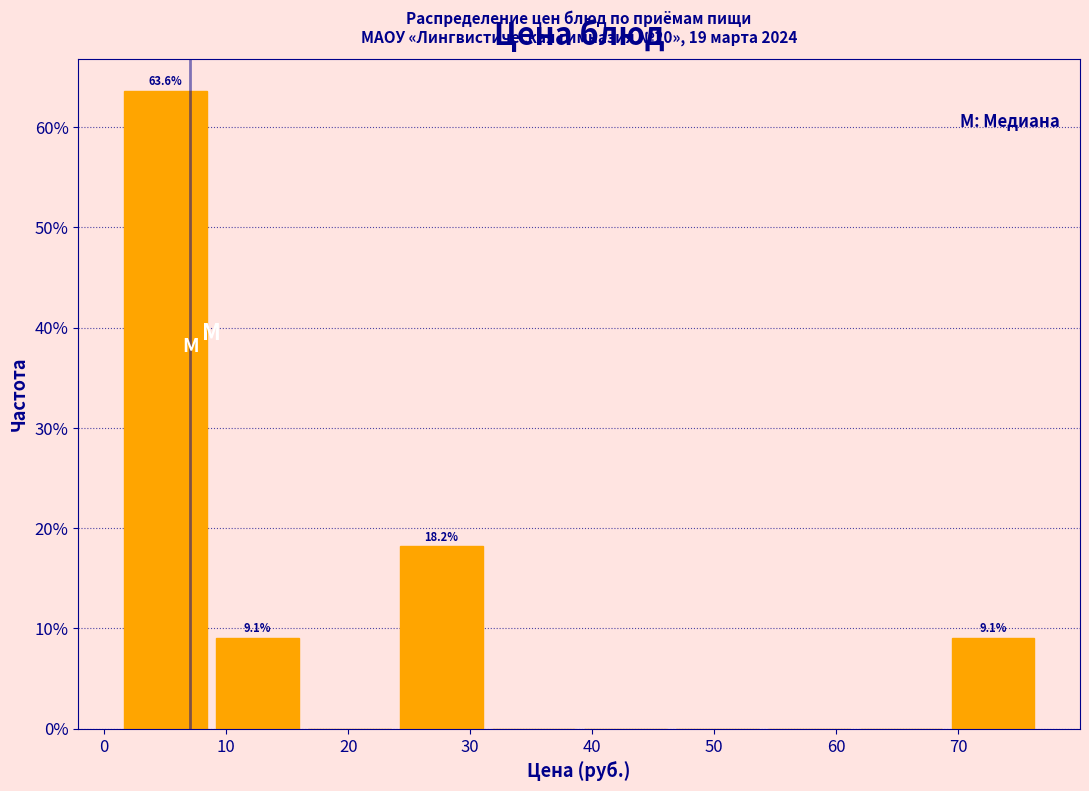

Which range on the x-axis has the tallest bar?

2 to 9